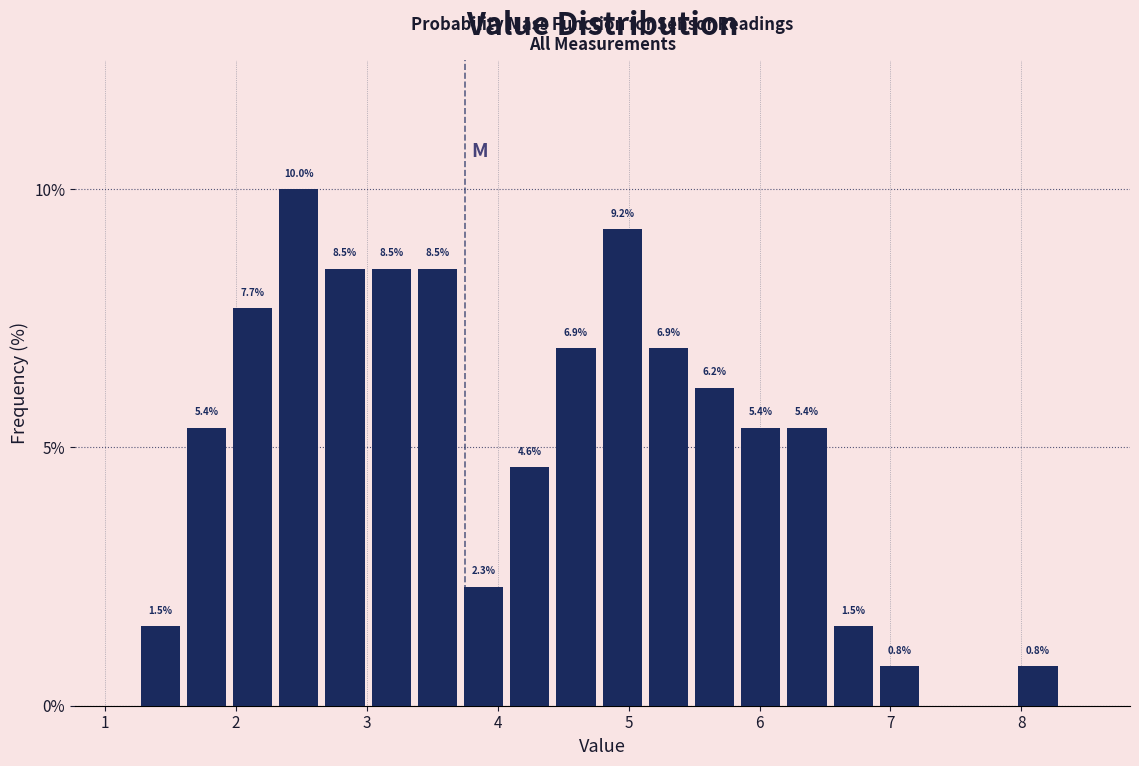

Around what value on the x-axis is the tallest bar? Give the approximate position of its centre, as read against the axis.

2.5